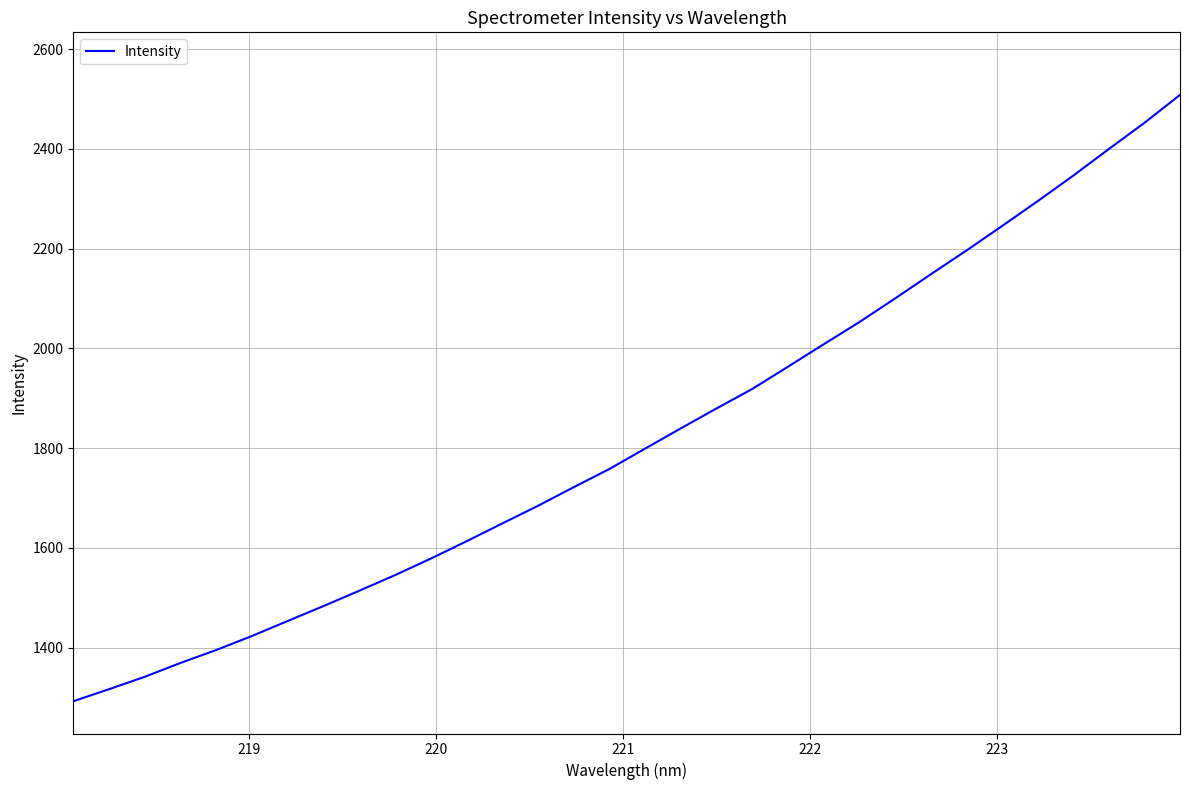

True or false: the data has more than 0 interior local peaks.

False